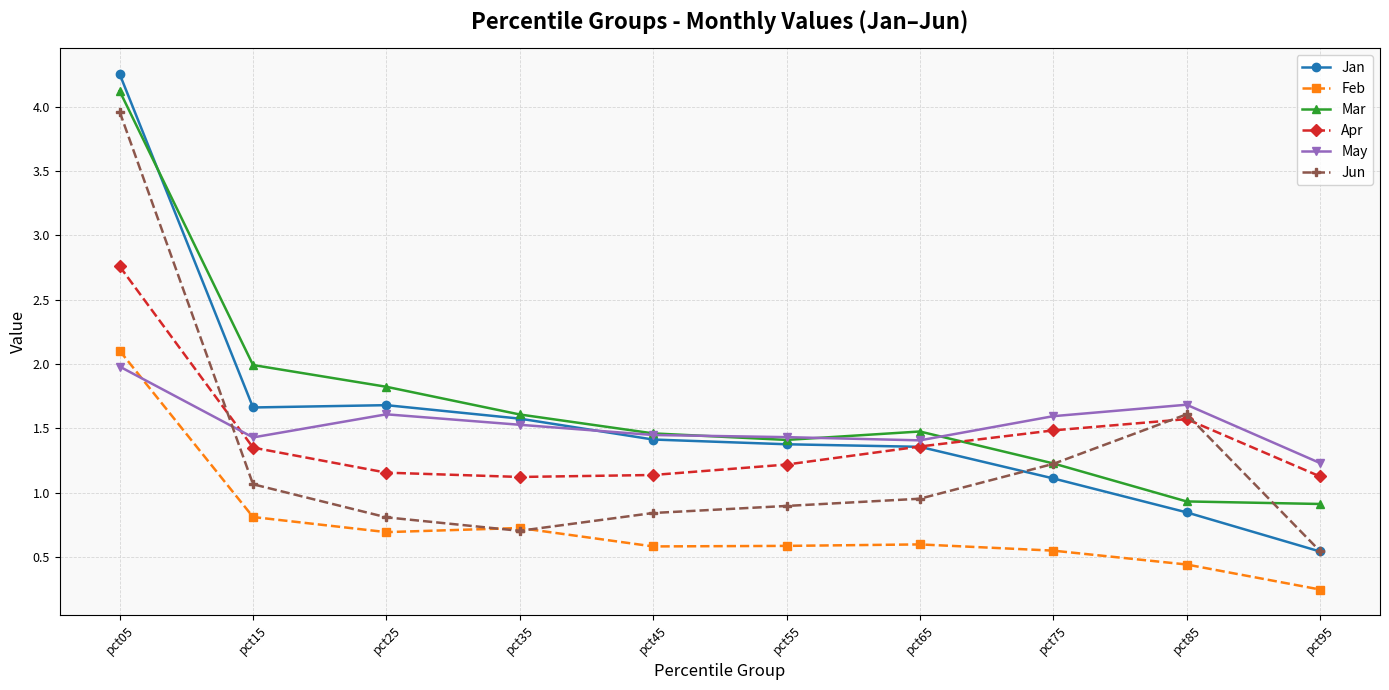

What is the difference between the highest and lowest values at pct45?

0.9